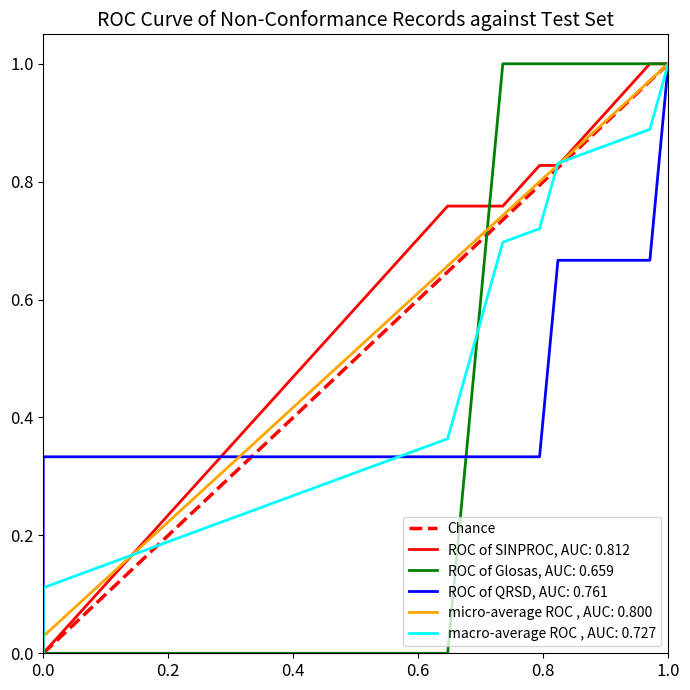

What is the difference between the maximum and minimum values?

1